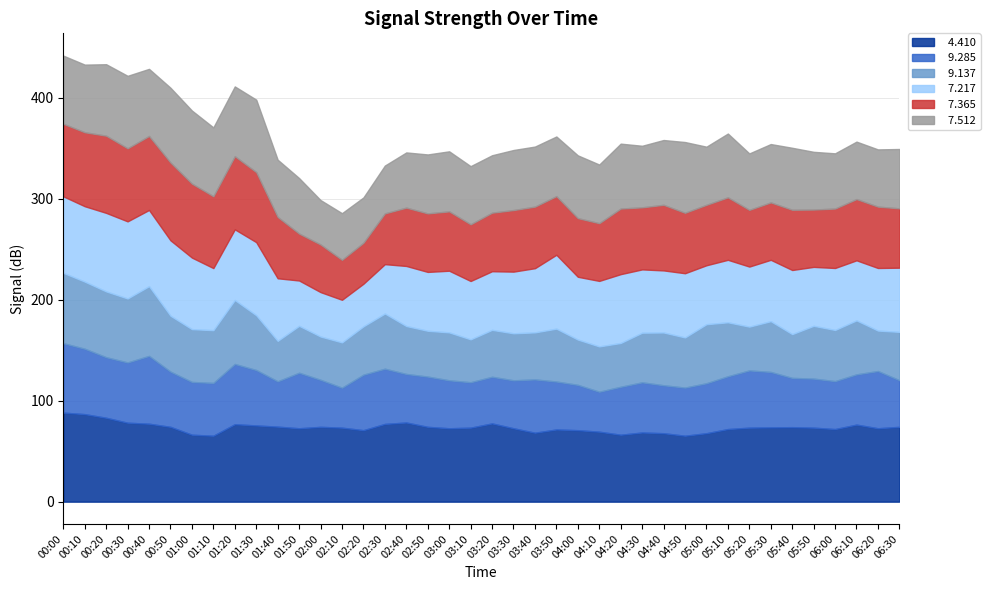

Is the value of   4.410 at 06:10 greater than the value of   9.137 at 01:30?

Yes